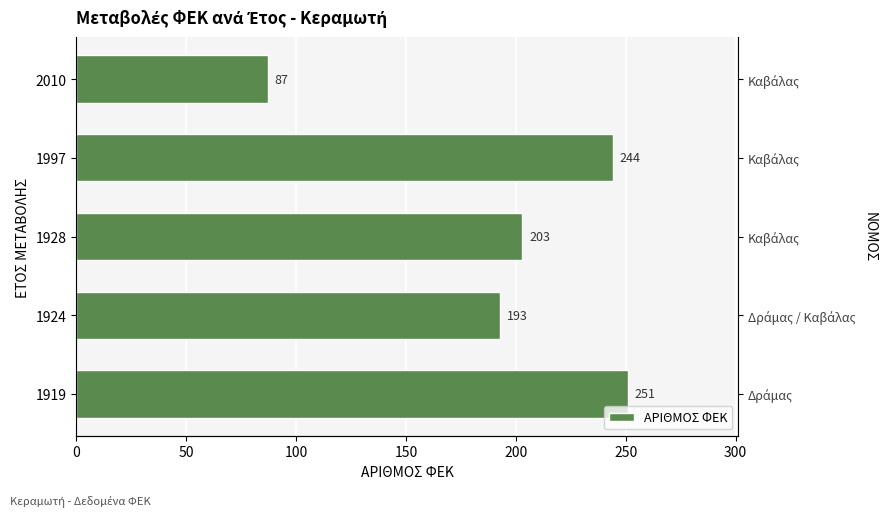

What is the difference between the maximum and second lowest values?

58